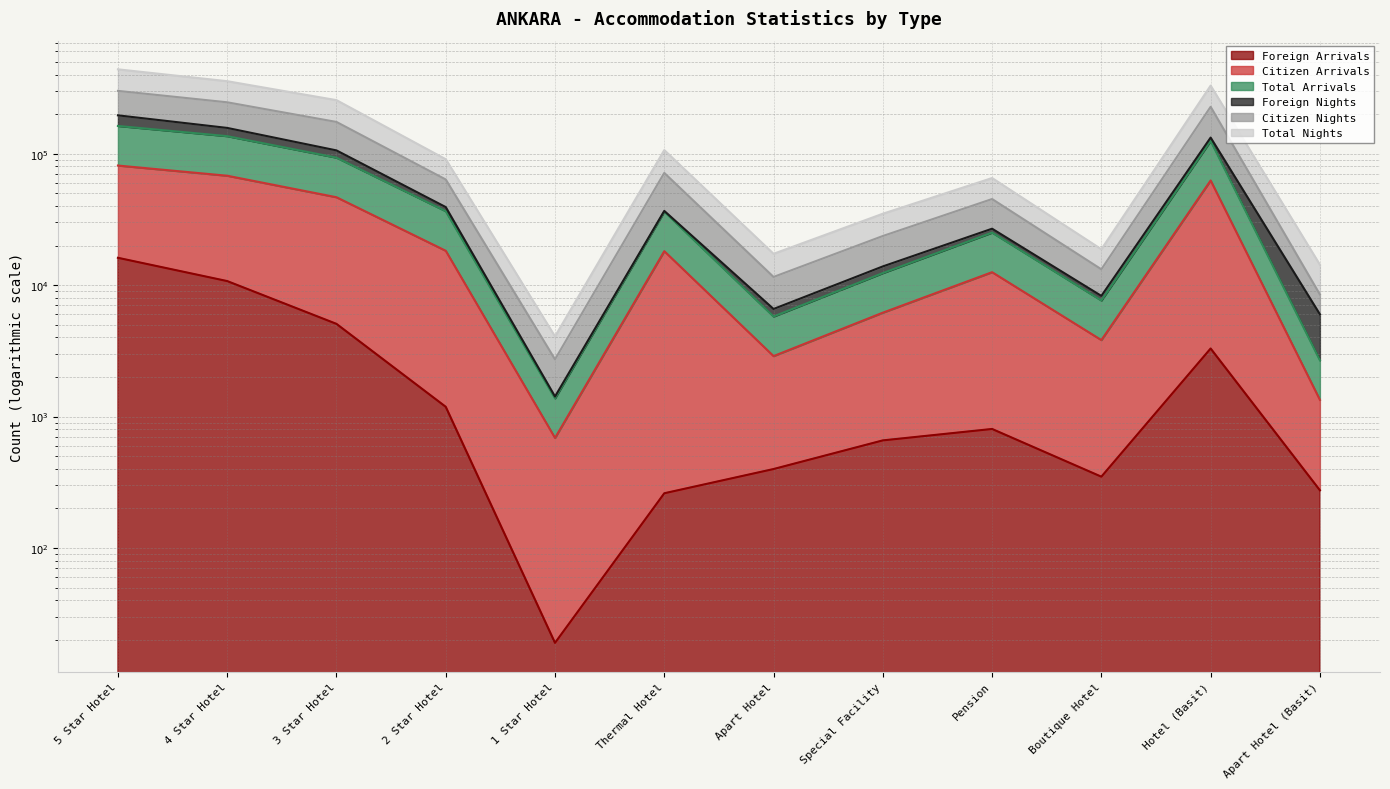

What is the greatest value displayed?

438168